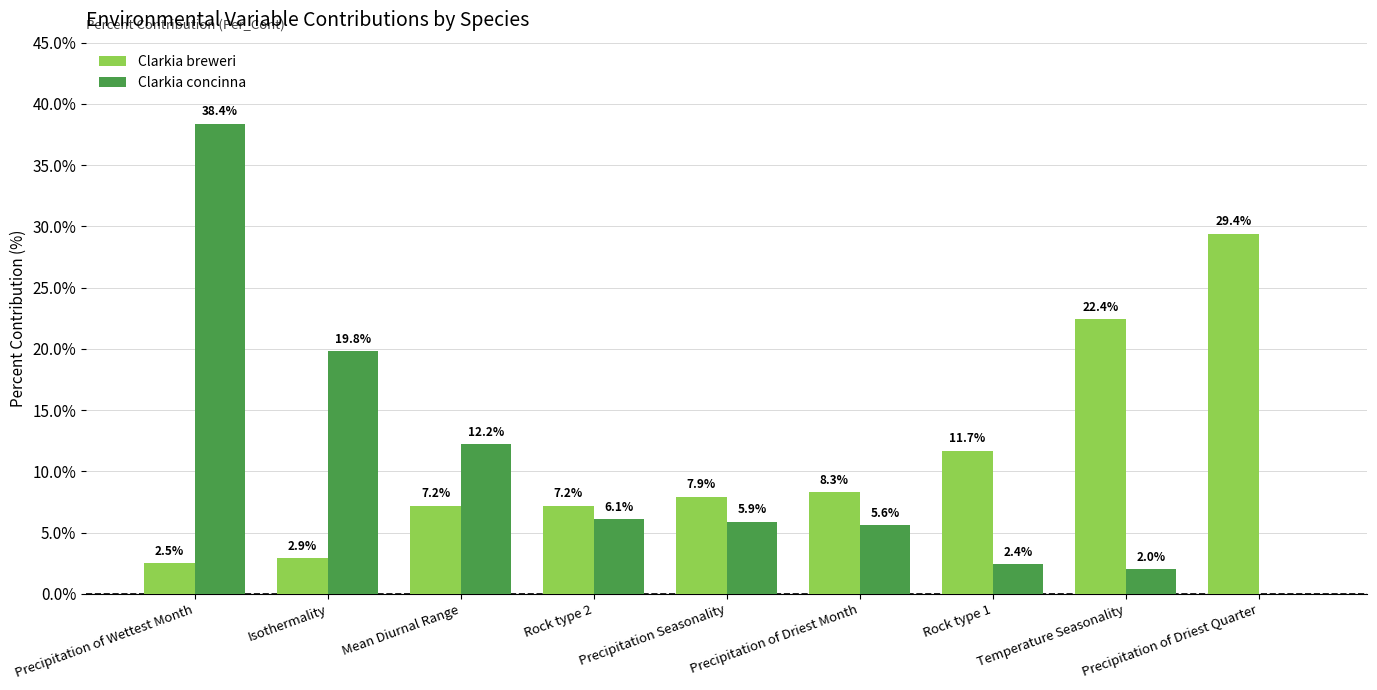

Which series has the widest spread of values?

Clarkia concinna